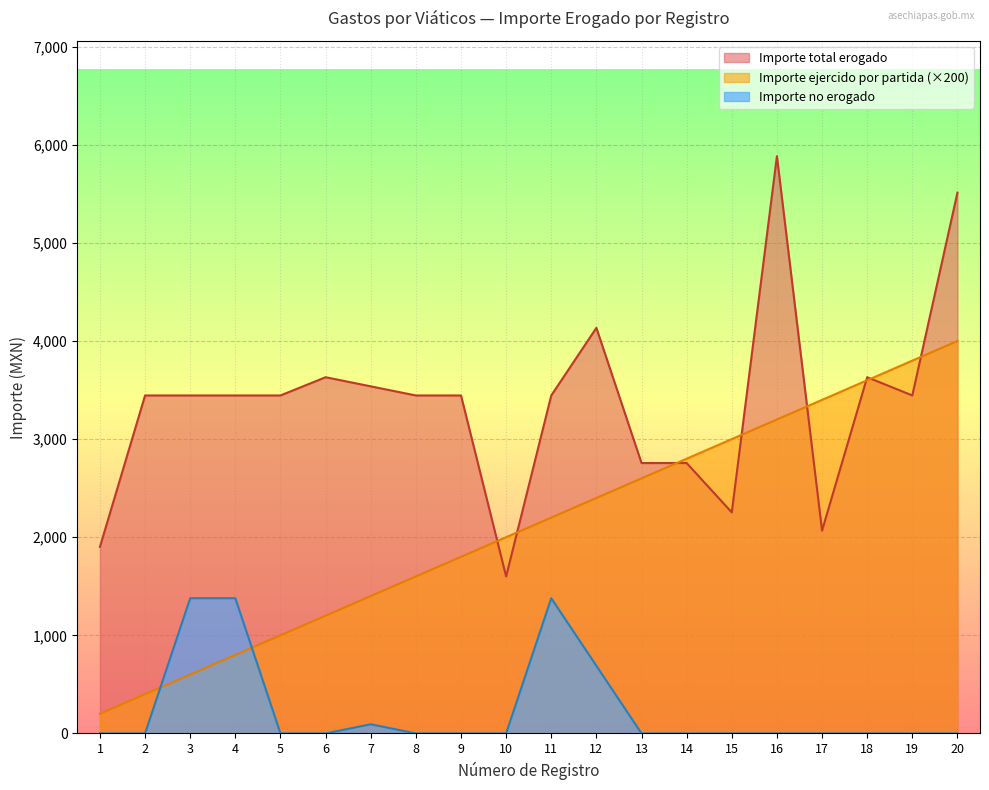

Which series has the largest total across all categories?

Importe total erogado